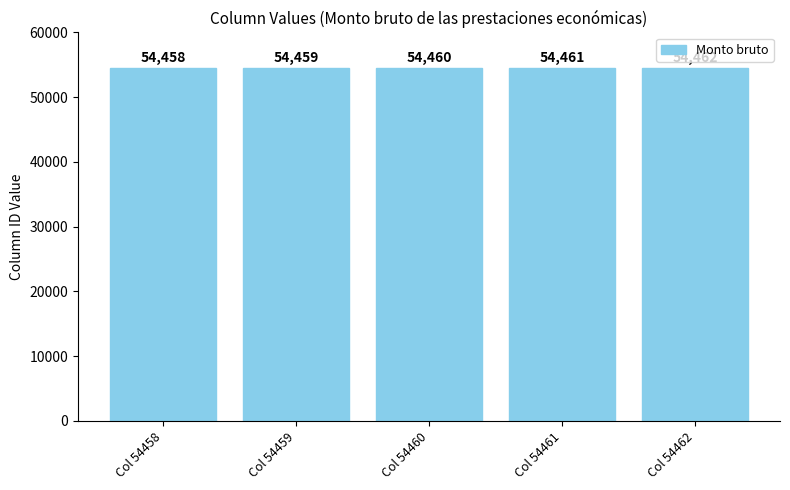

How many data points are less than 54460?

2